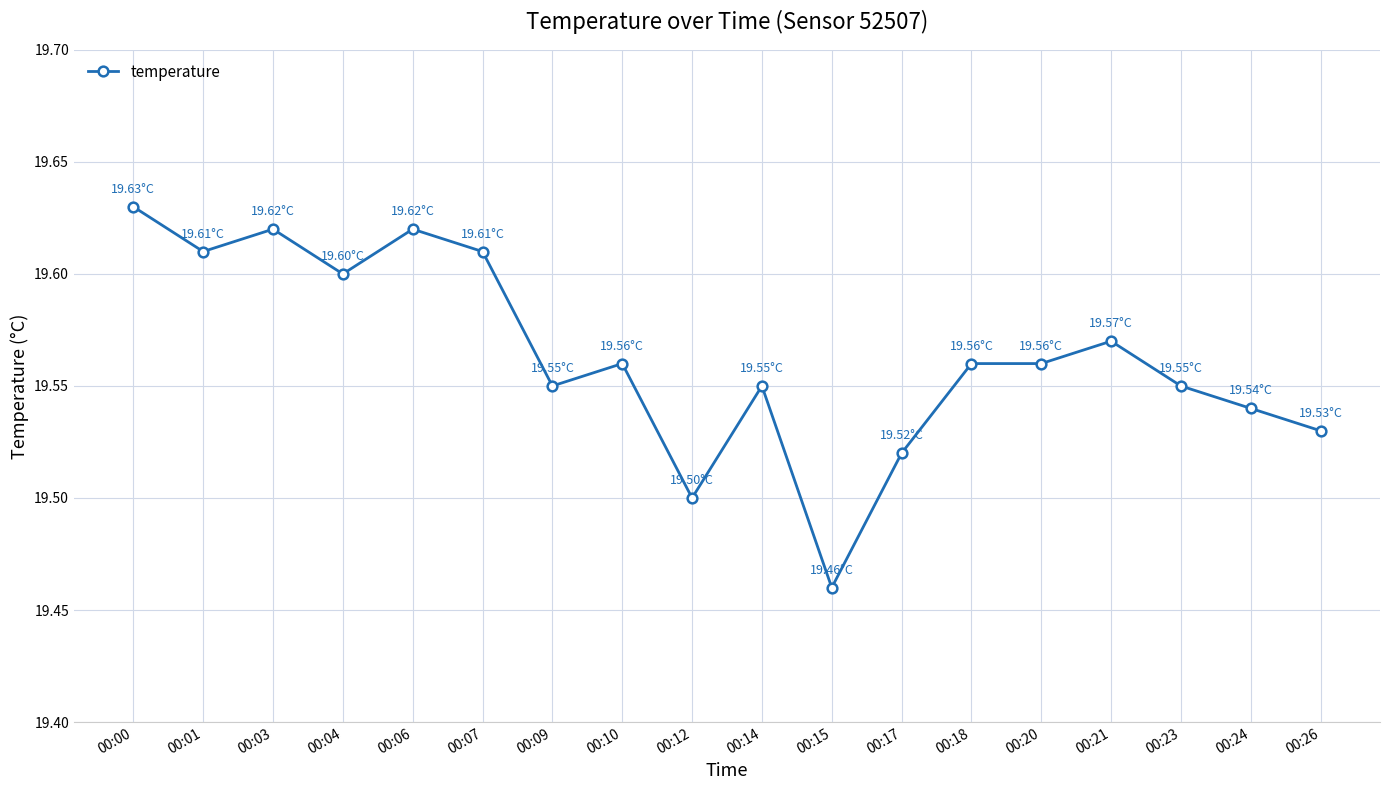

Is this an area chart (filled region under the line)?

No